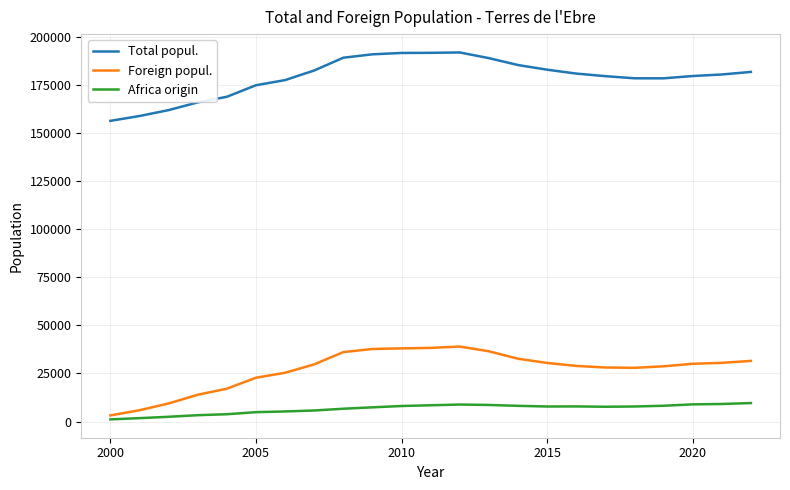

What is the lowest value of the Total popul. series?

156284